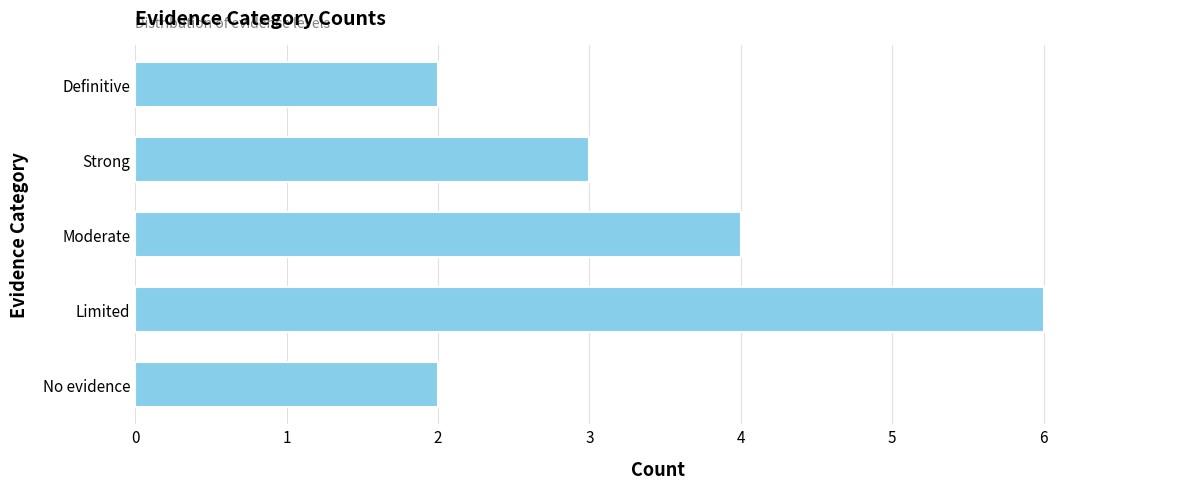

What is the sum of all values?

17